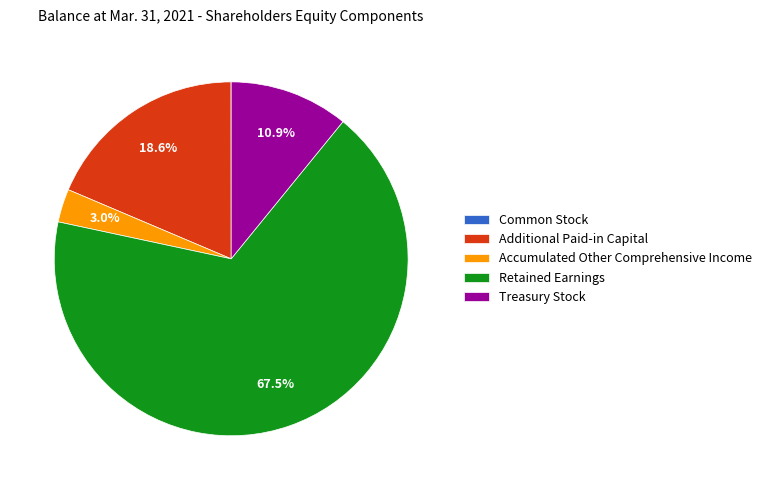

To the nearest percent, what is the difference between the Accumulated Other Comprehensive Income and Additional Paid-in Capital slice percentages?

16%